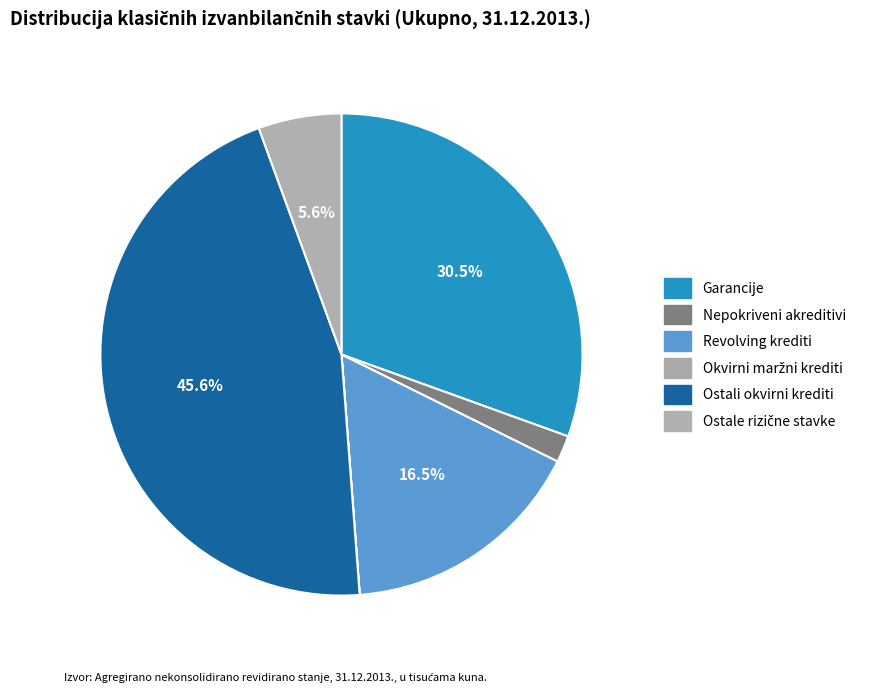

To the nearest percent, what percentage of the pie is Garancije?

31%